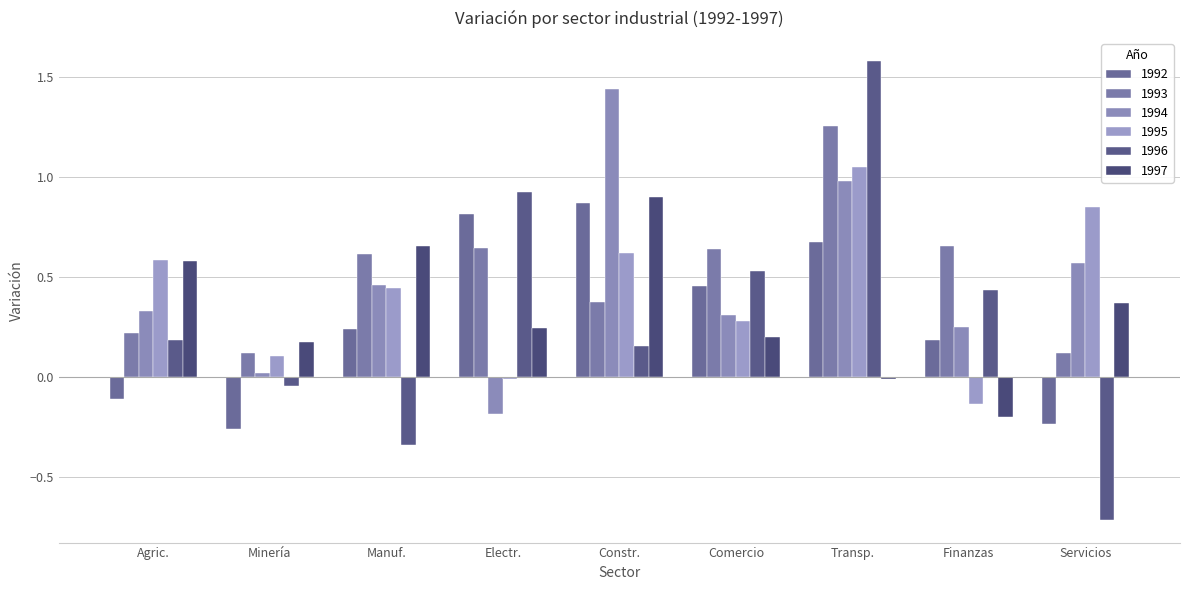

Count the number of categories in the chart.

9